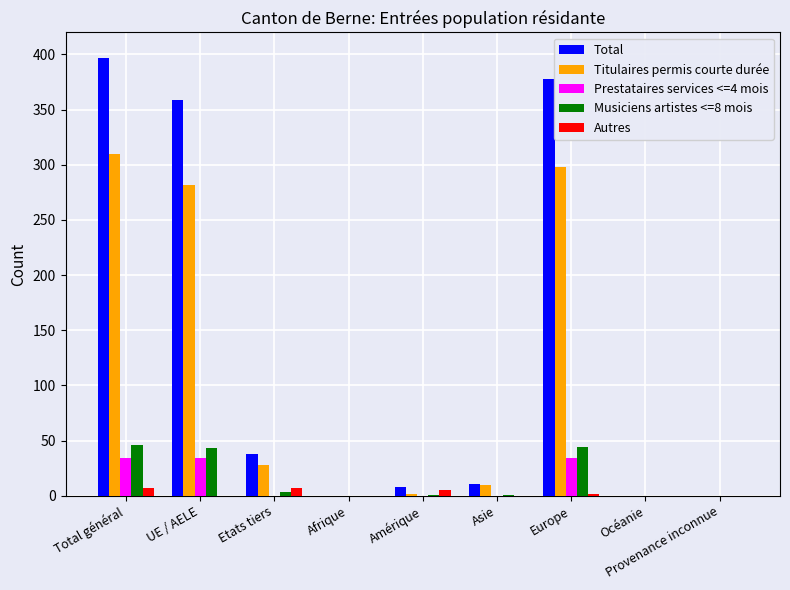

True or false: Titulaires permis courte durée has a value of 310 at Total général.

True